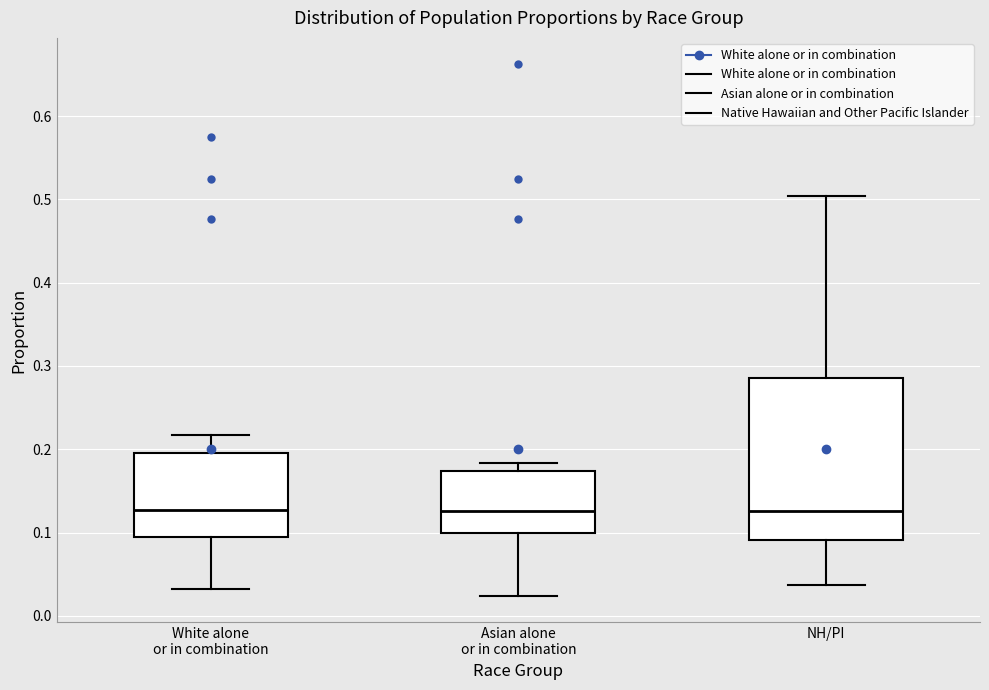

Reading left to right, transcribe this box plot: for each box, give where its median line is, the range the box spans, and where its two whiskers end, as read against the y-axis. The values are not printed on the chart, so give them approximately, as read against the axis.

White alone or in combination: median 0.13, box 0.10 to 0.20, whiskers 0.03 to 0.22
Asian alone or in combination: median 0.13, box 0.10 to 0.17, whiskers 0.02 to 0.18
NH/PI: median 0.13, box 0.09 to 0.29, whiskers 0.04 to 0.50